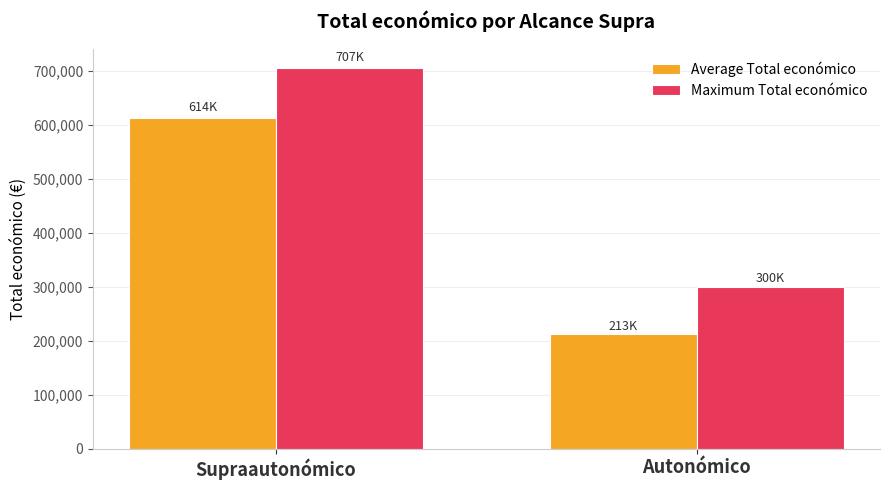

What is the label of the 1st bar from the left?

Supraautonómico